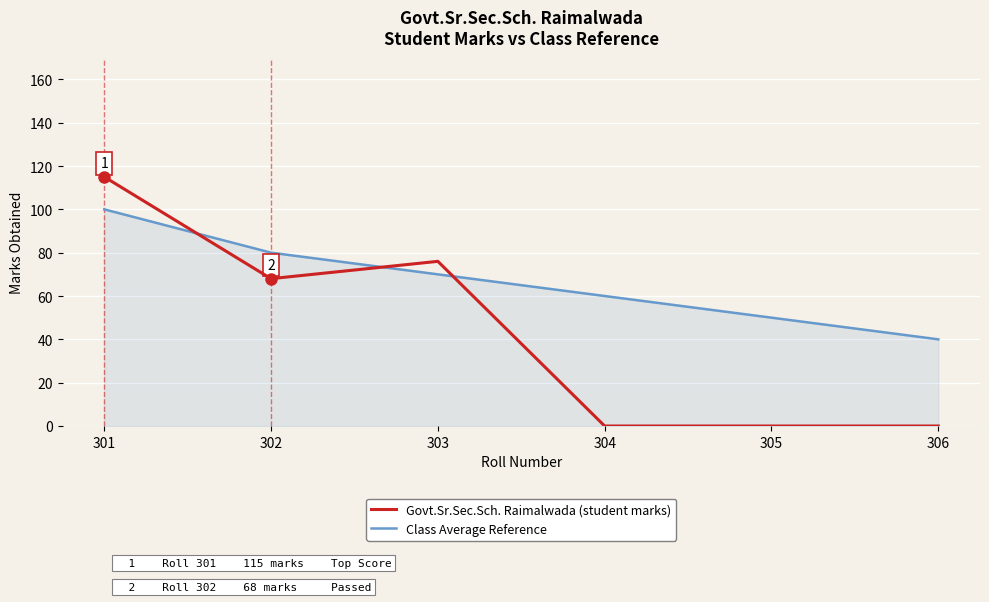

How many distinct data groups are displayed?

2